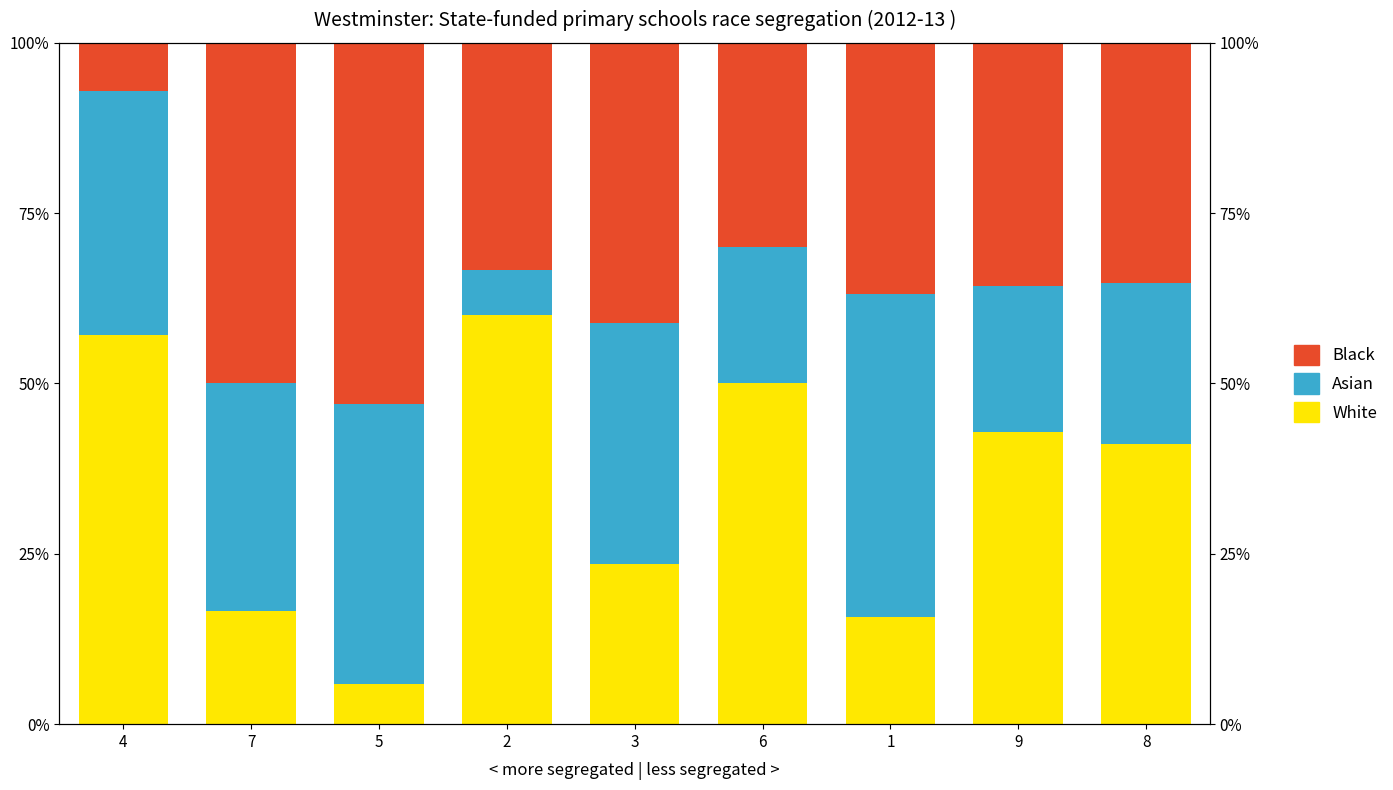

At which category is the sum across all series the highest?

4